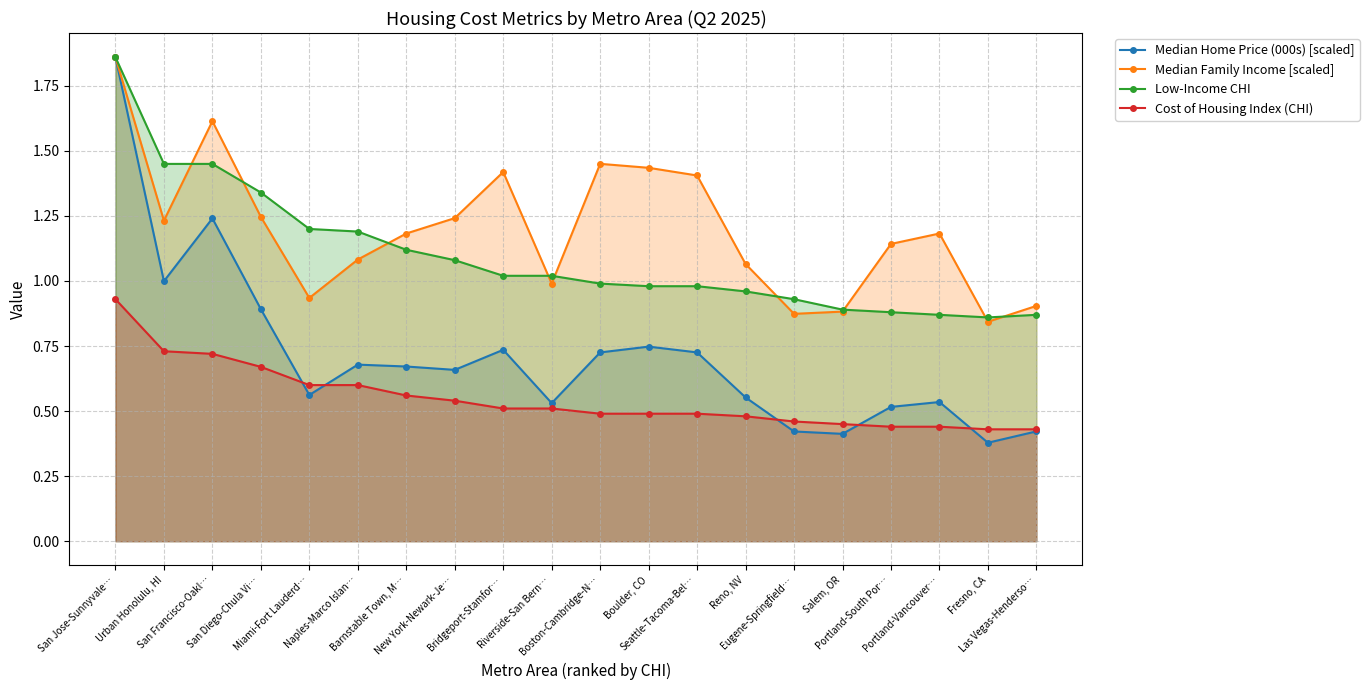

Which series has the largest total across all categories?

Median Family Income [scaled]